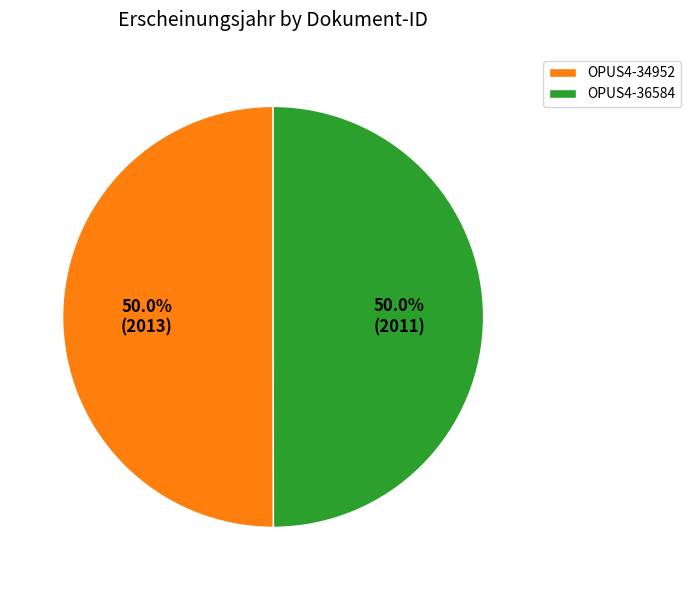

How many slices are in this pie chart?

2